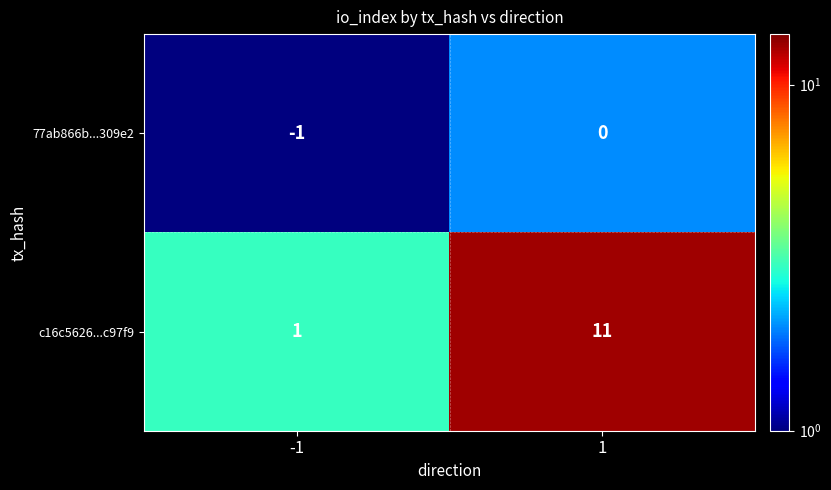

Which series changed the most between -1 and 1?

c16c5626...c97f9